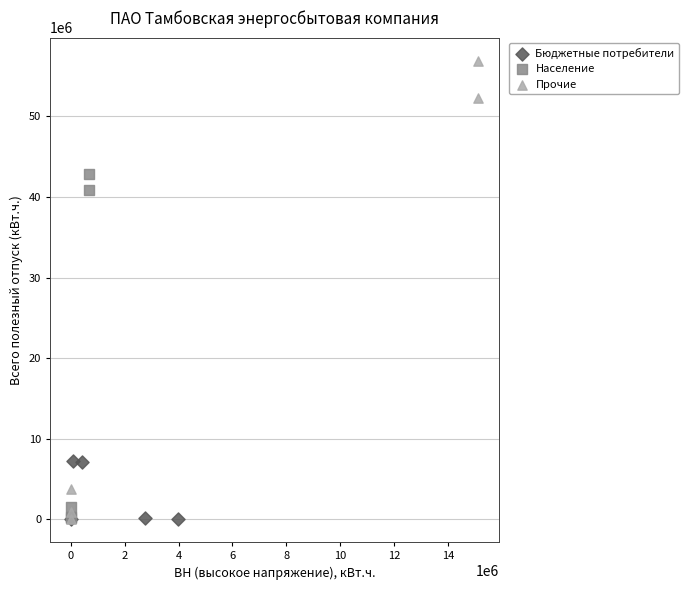

Which series reaches the maximum Y coordinate?

Прочие